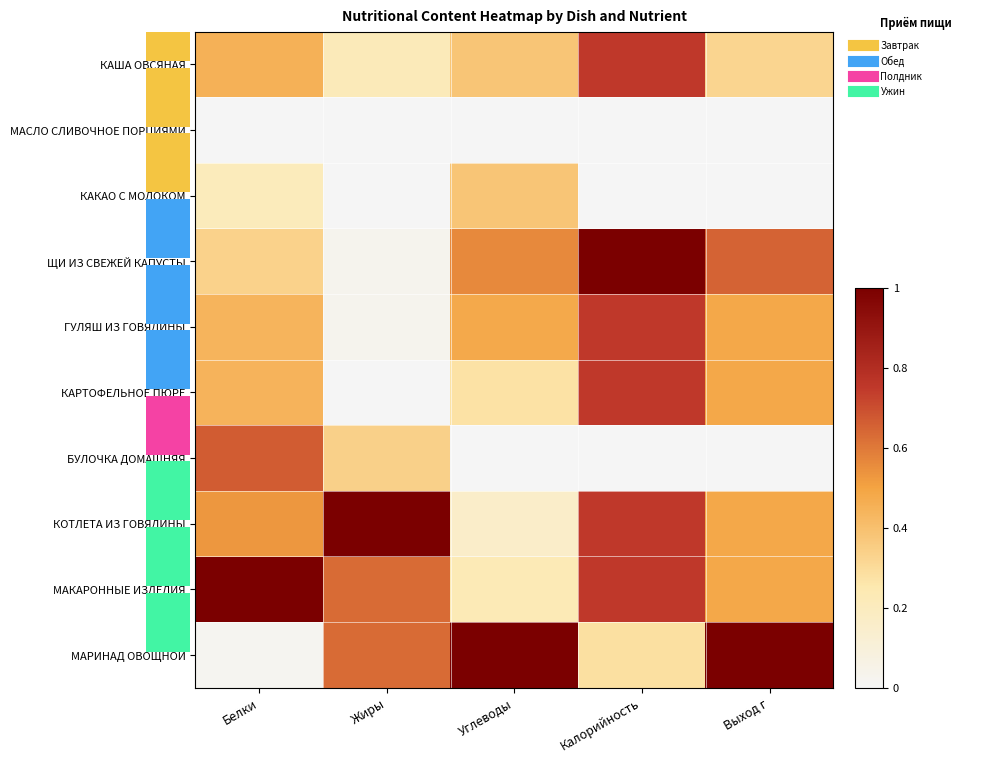

Rank the categories by КОТЛЕТА ИЗ ГОВЯДИНЫ value from lowest to highest.

Углеводы, Выход г, Белки, Калорийность, Жиры